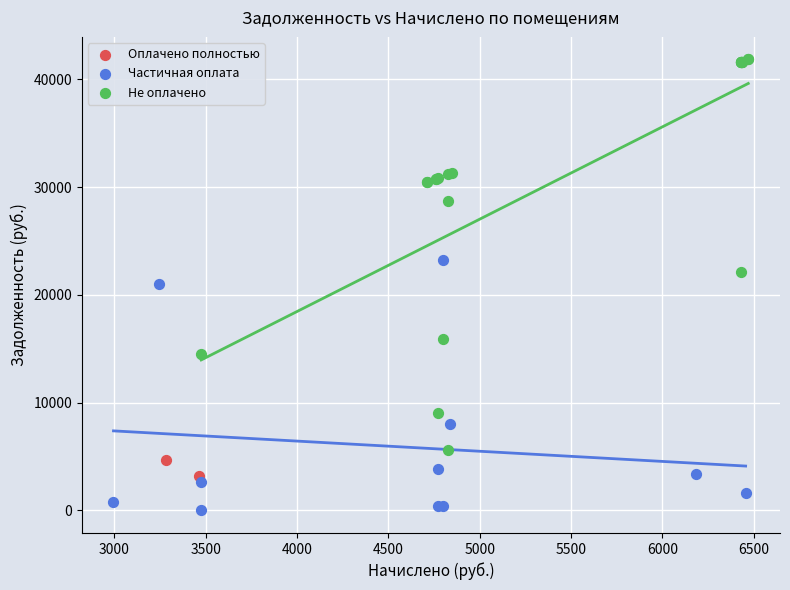

What are all the series names shown in the legend?

Оплачено полностью, Частичная оплата, Не оплачено